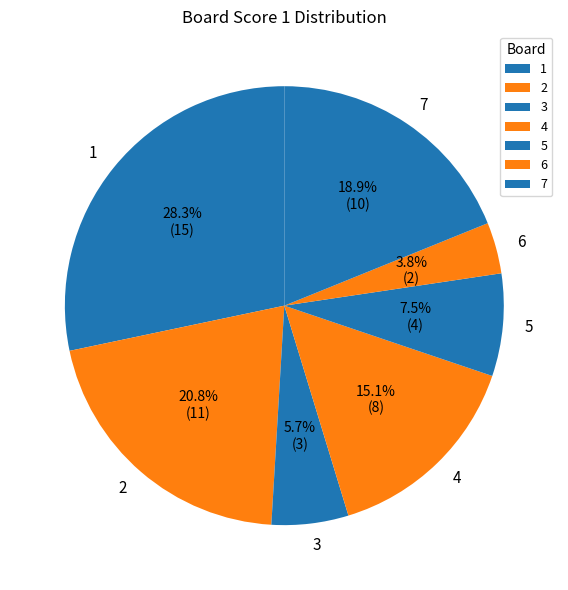

To the nearest percent, what portion does 4 represent?

15%